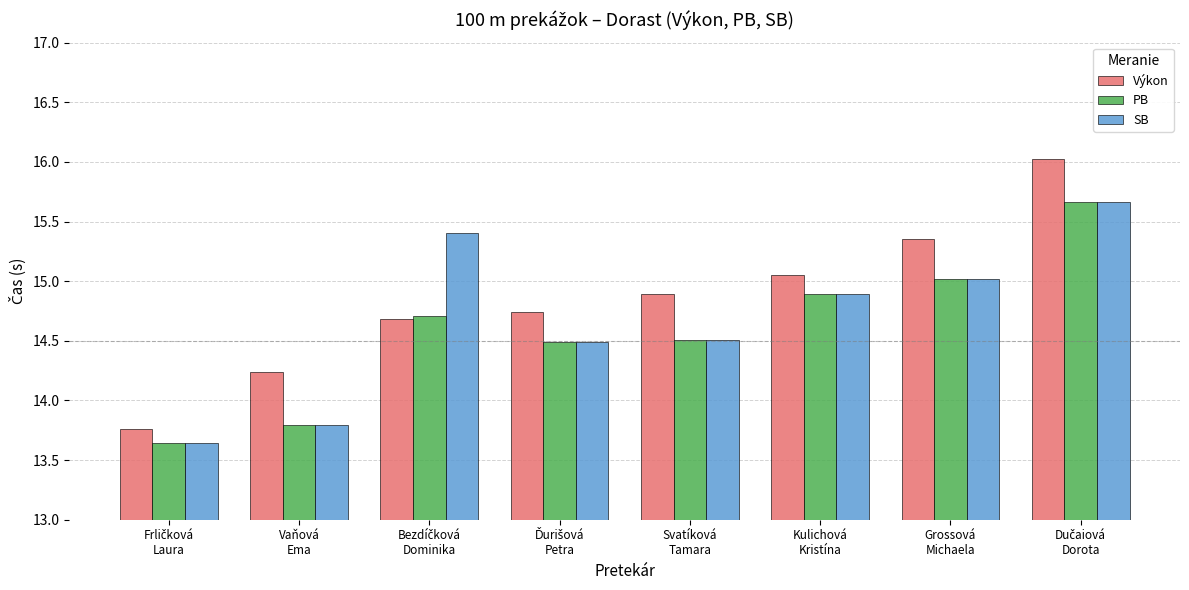

How many distinct data groups are displayed?

3